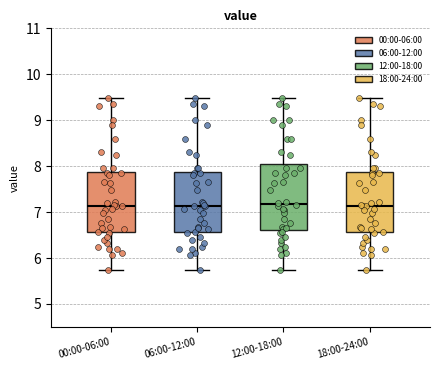

Where does the upper whisker of the box for 00:00-06:00 end on the y-axis? The values are not printed on the chart, so give them approximately, as read against the axis.

9.5